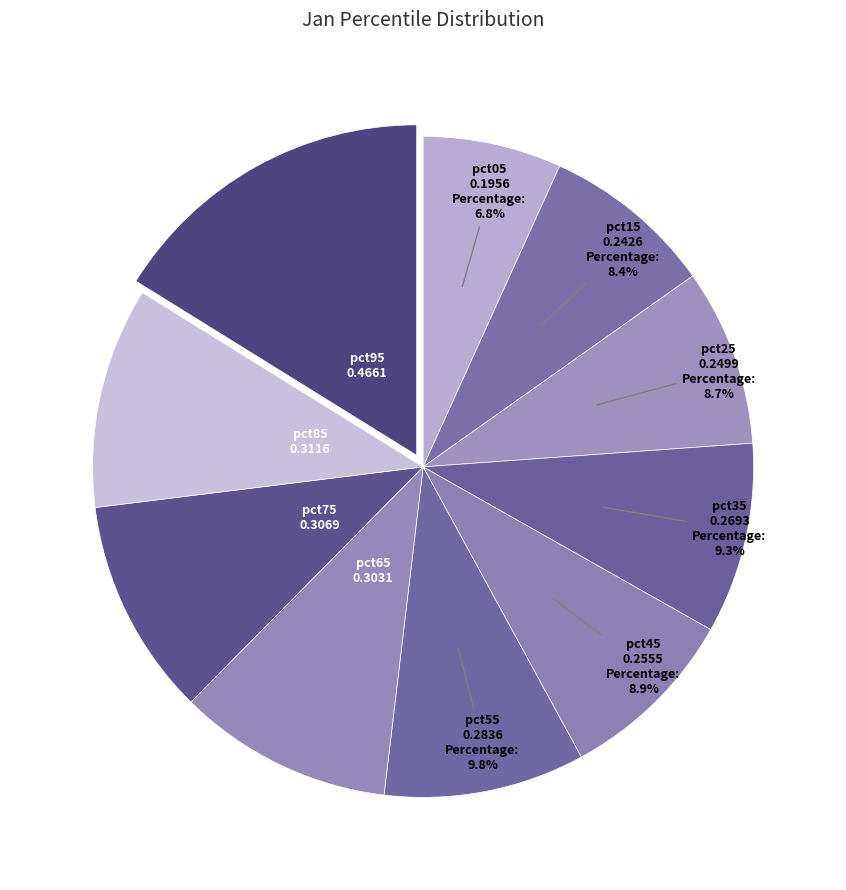

Is there a majority slice in this chart?

No